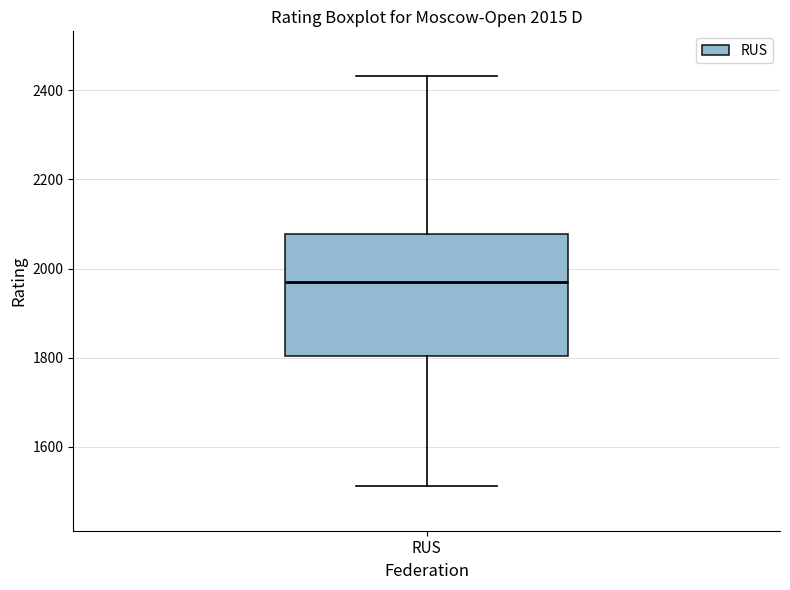

Read this box plot against the y-axis: the position of the median line, the range covered by the box, and the ends of both whiskers. The values are not printed on the chart, so give them approximately, as read against the axis.

median 1960, box 1800 to 2080, whiskers 1520 to 2440